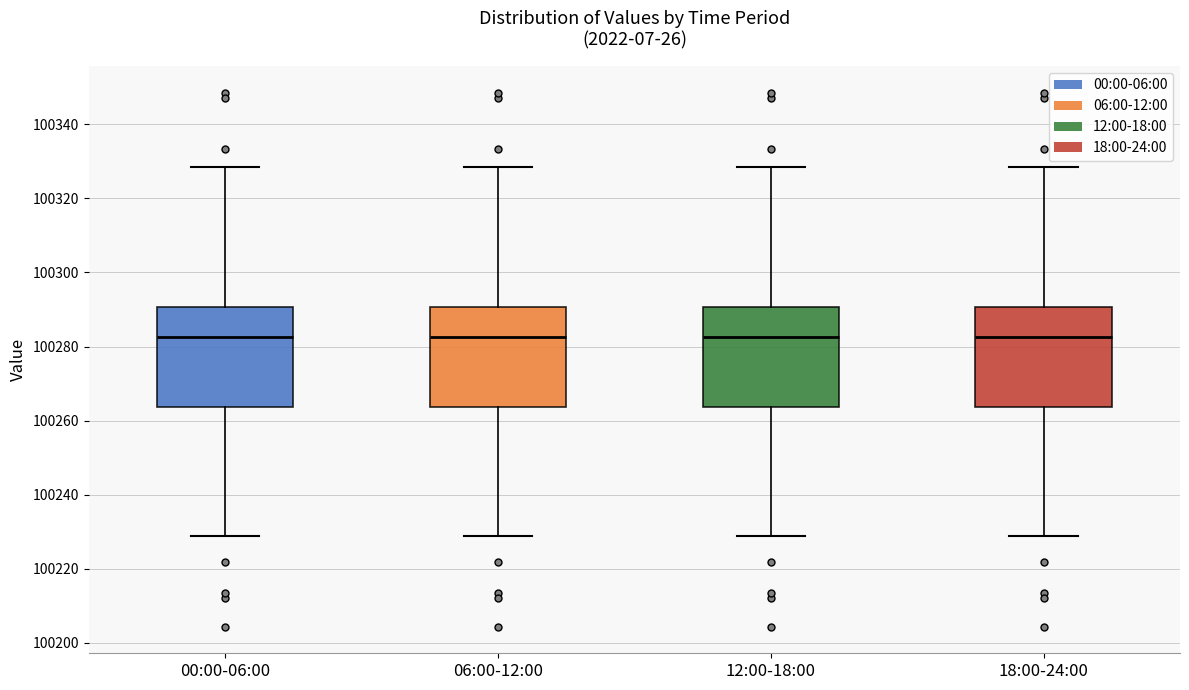

Reading left to right, transcribe this box plot: for each box, give where its median line is, the range the box spans, and where its two whiskers end, as read against the y-axis. The values are not printed on the chart, so give them approximately, as read against the axis.

00:00-06:00: median 100282, box 100264 to 100290, whiskers 100228 to 100328
06:00-12:00: median 100282, box 100264 to 100290, whiskers 100228 to 100328
12:00-18:00: median 100282, box 100264 to 100290, whiskers 100228 to 100328
18:00-24:00: median 100282, box 100264 to 100290, whiskers 100228 to 100328